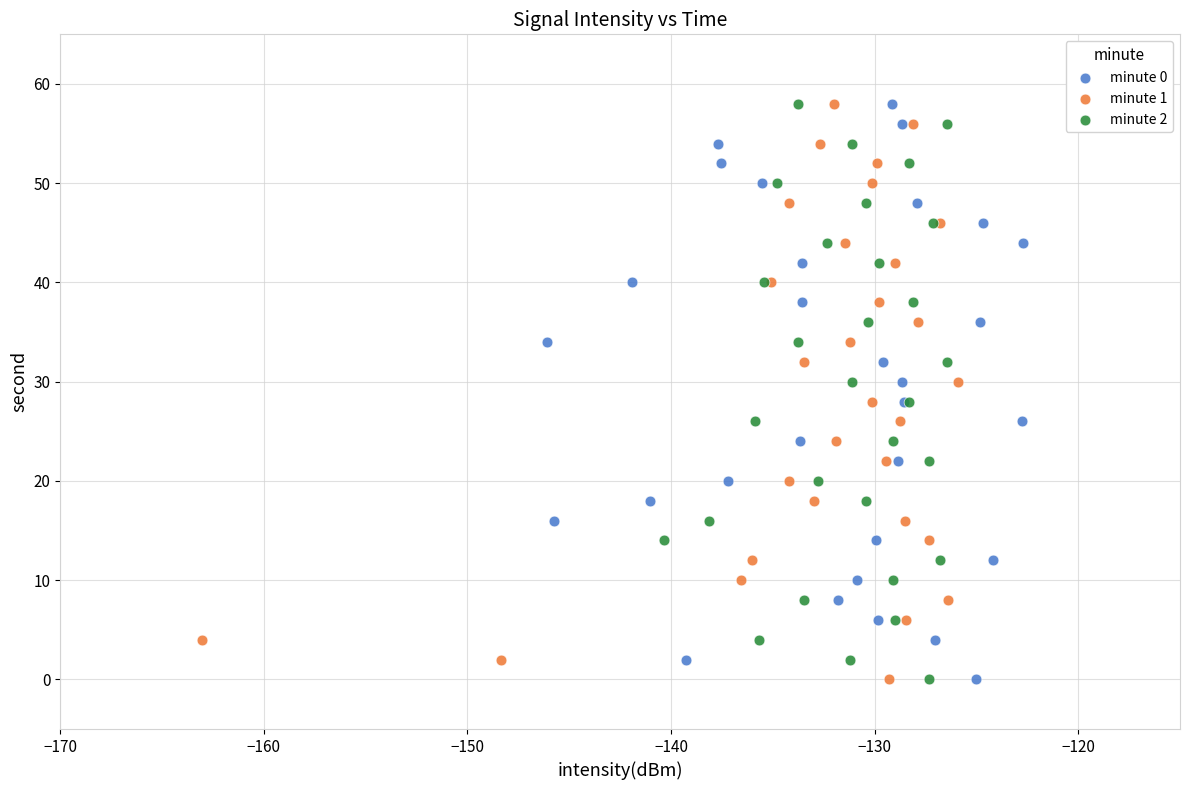

What are all the series names shown in the legend?

minute 0, minute 1, minute 2